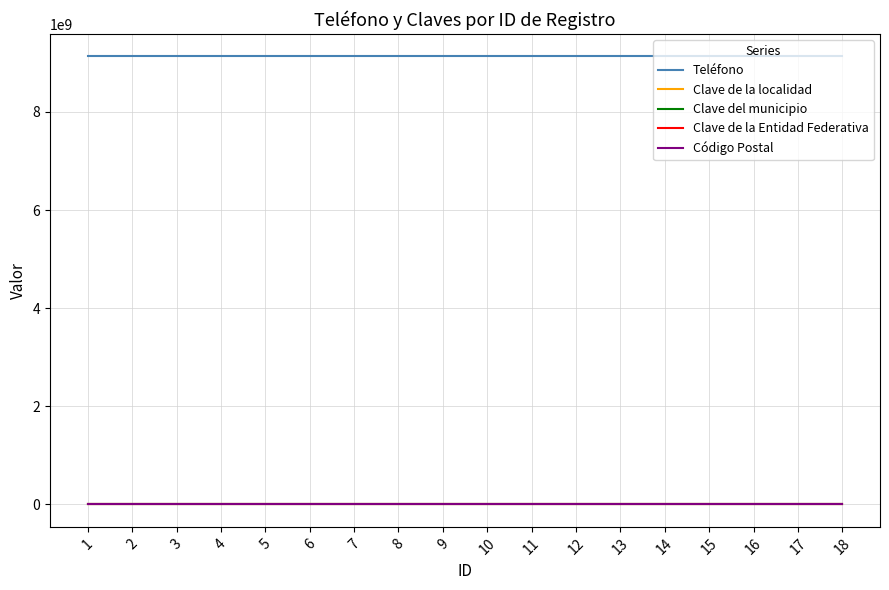

Which series has the largest range (max minus min)?

Teléfono